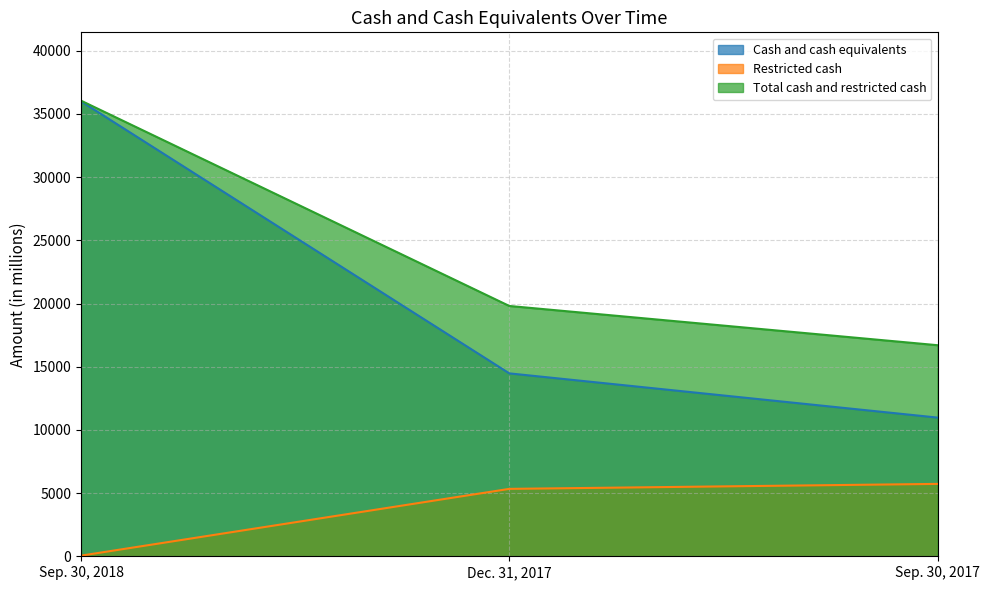

What is the difference between the second highest and minimum values in the Restricted cash series?

5283